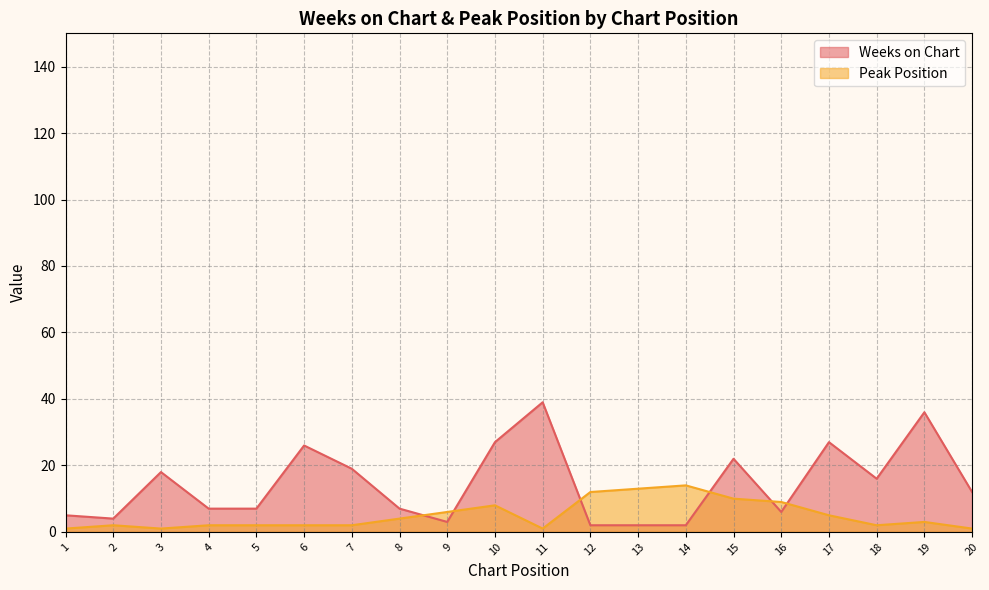

Does the chart display data point markers on the line(s)?

No